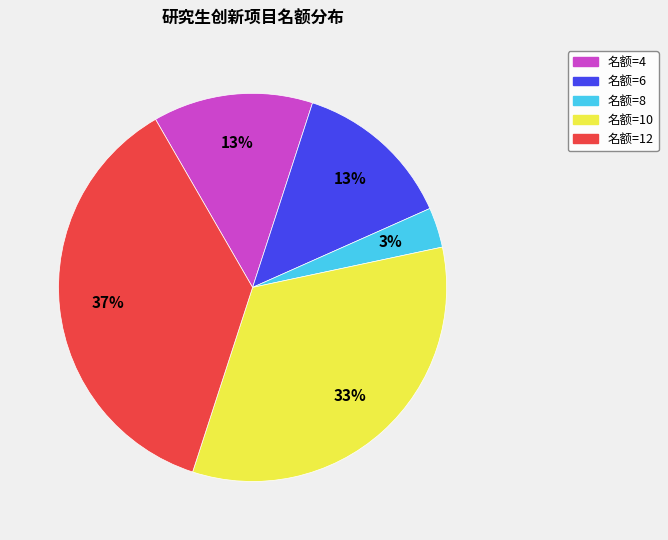

Is there any slice that represents more than half of the pie?

No